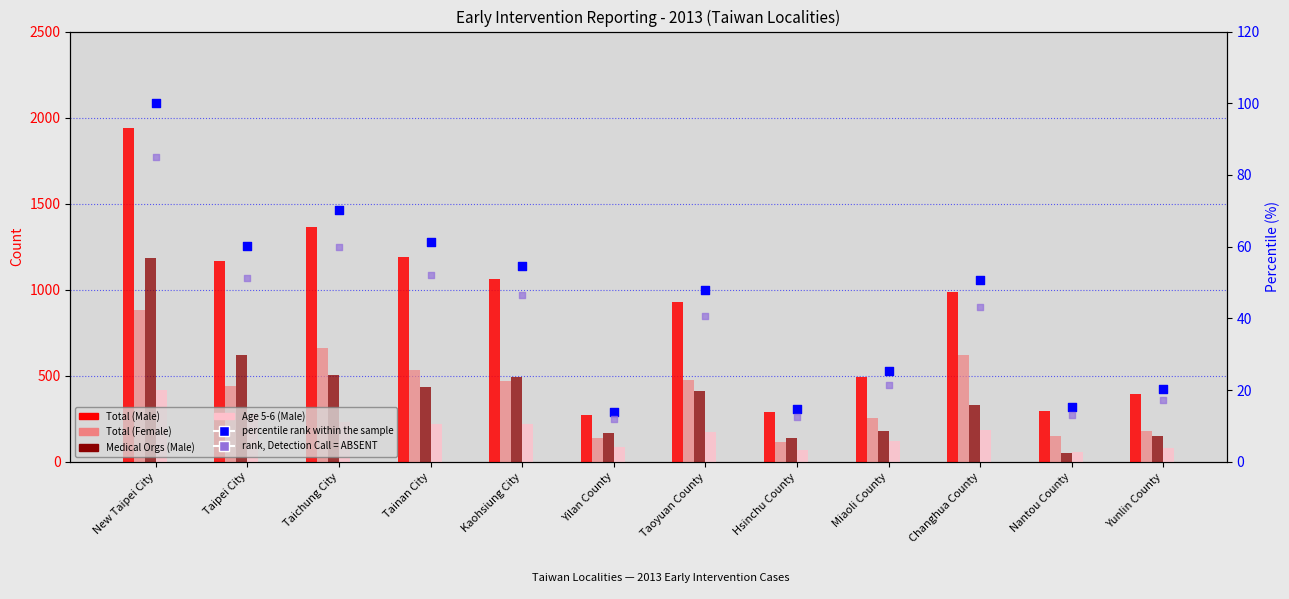

Which series contains the highest Y value?

Total (Male)